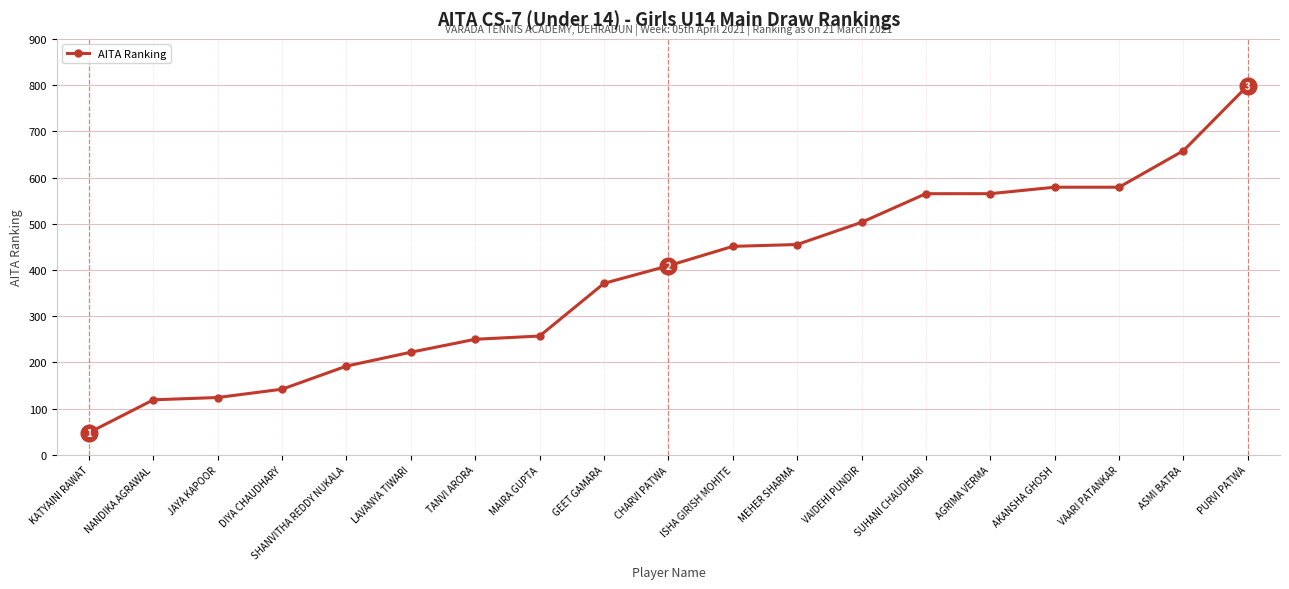

Reading right to left, transcribe all the data shown in this chart.

799	658	579	579	565	565	503	455	451	409	371	257	250	222	192	142	124	119	48